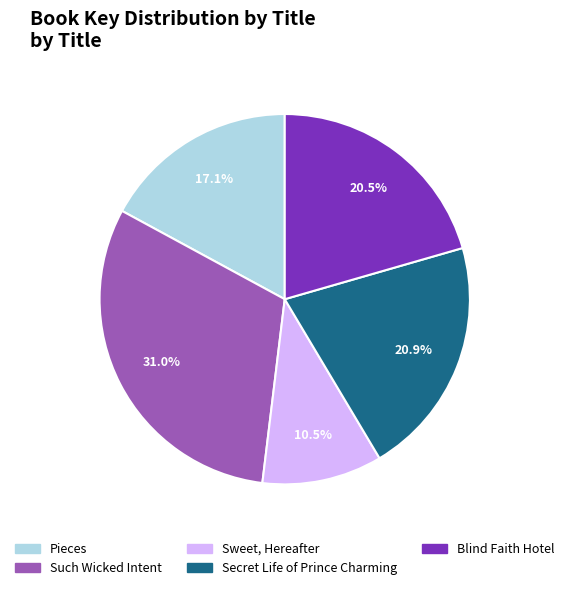

The Such Wicked Intent slice represents 31% of the pie. True or false?

True